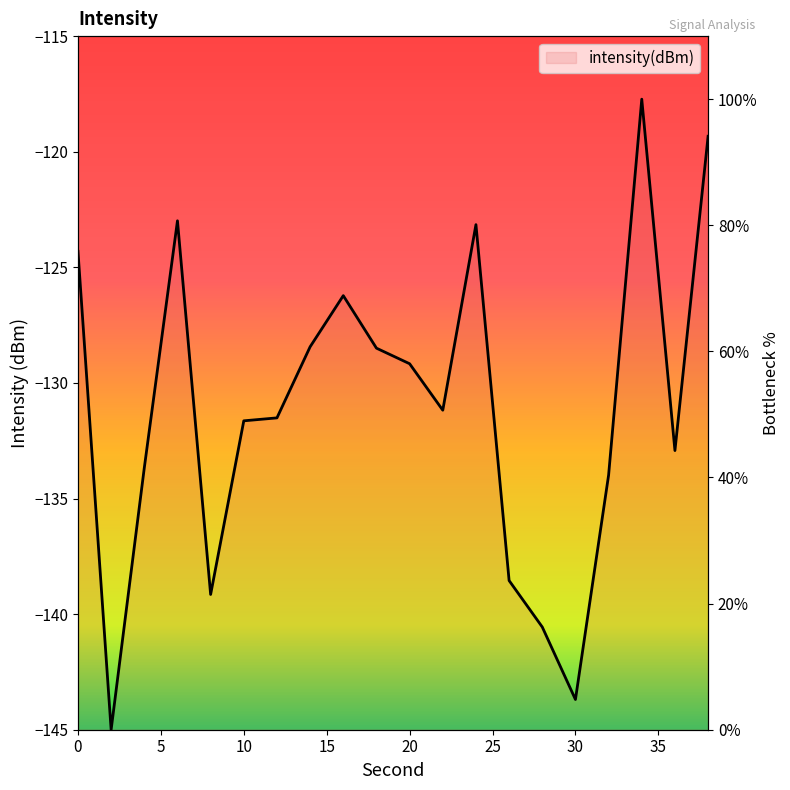

At which label is the value closest to 50?

12